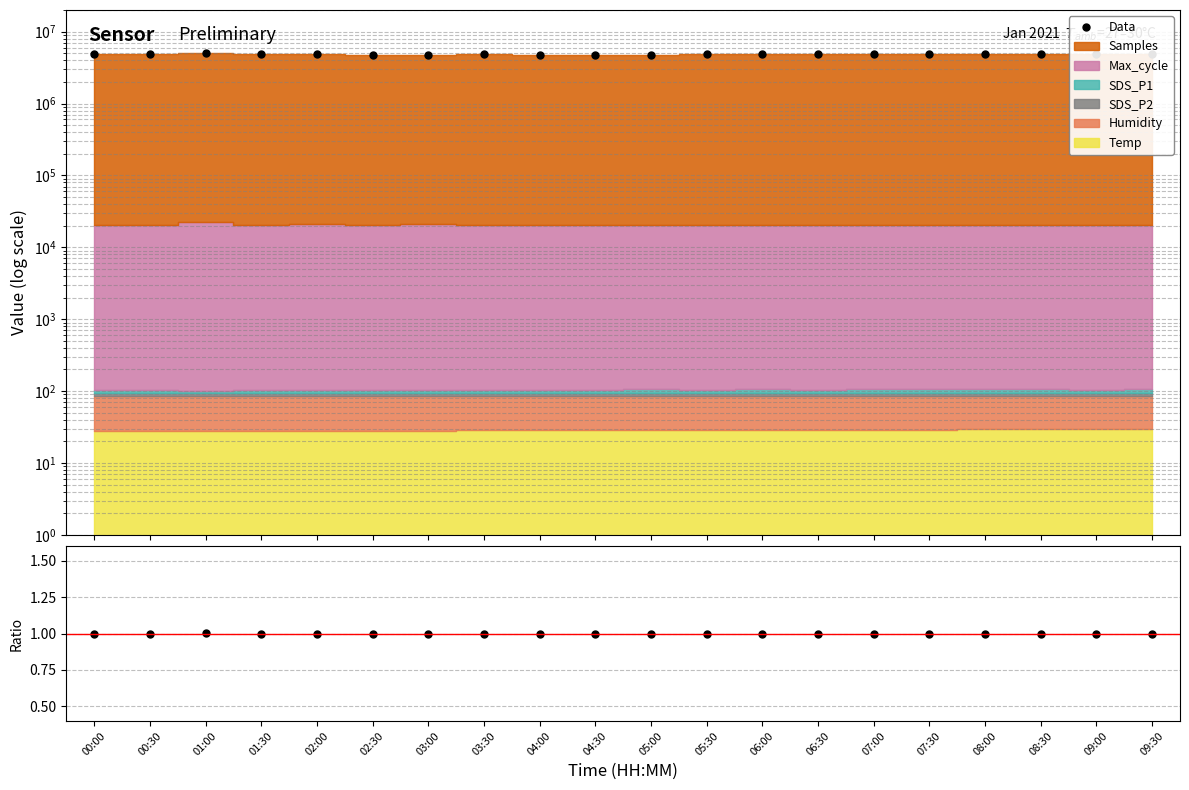

At which category does Data reach its first local peak?

01:00